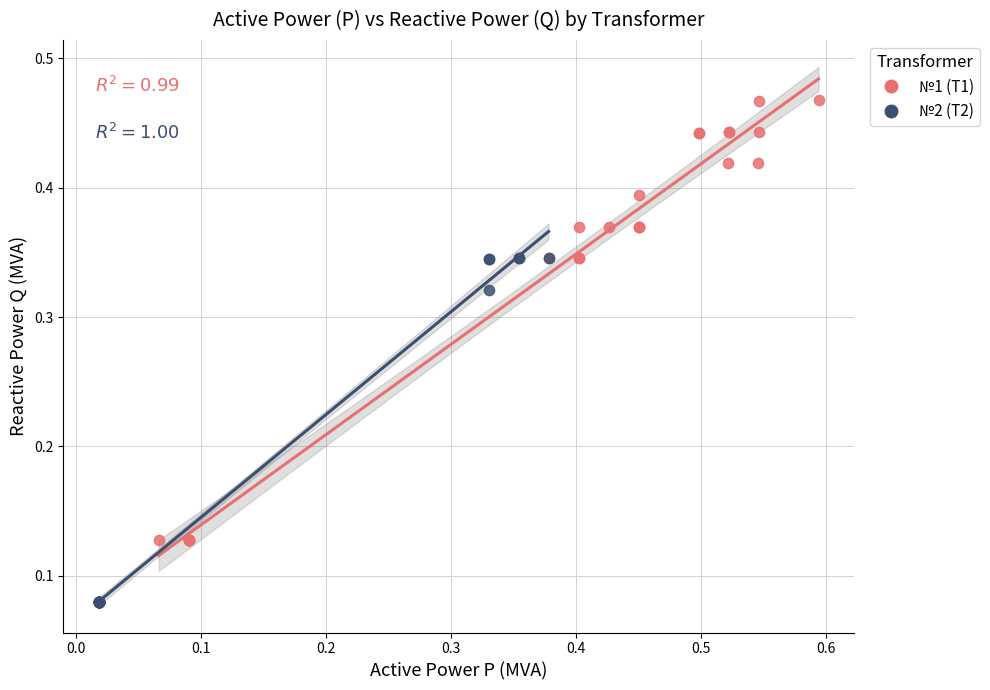

What are all the series names shown in the legend?

№1 (T1), №2 (T2)